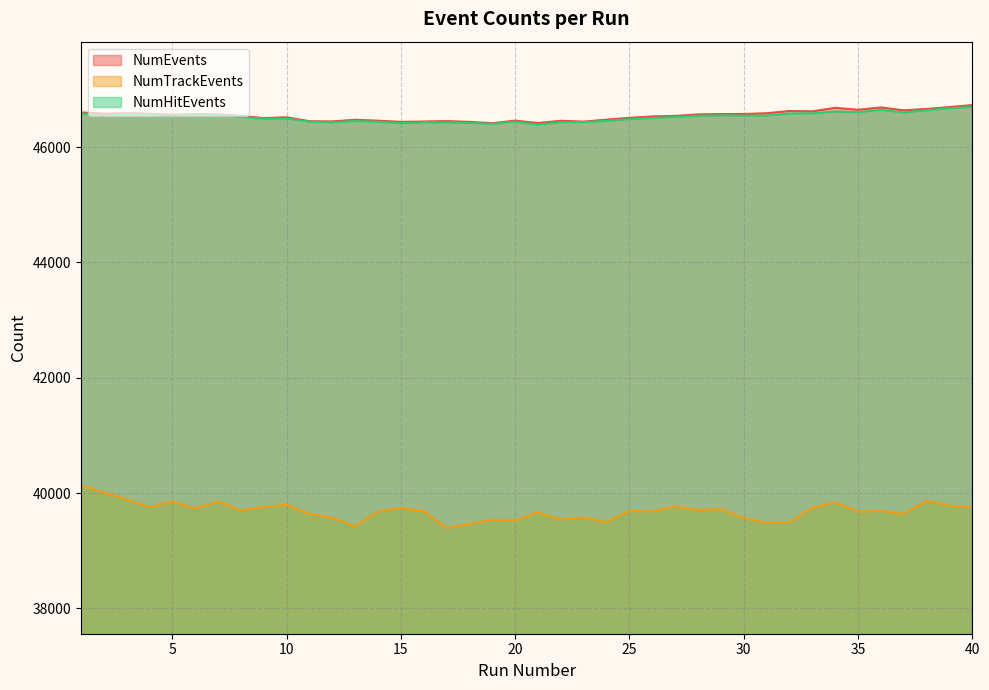

List the labels in order of NumHitEvents value, largest first.

40, 39, 36, 38, 34, 35, 37, 1, 33, 32, 3, 4, 6, 7, 29, 30, 31, 28, 2, 5, 8, 27, 26, 10, 9, 25, 24, 13, 11, 20, 14, 22, 23, 12, 16, 17, 18, 15, 19, 21